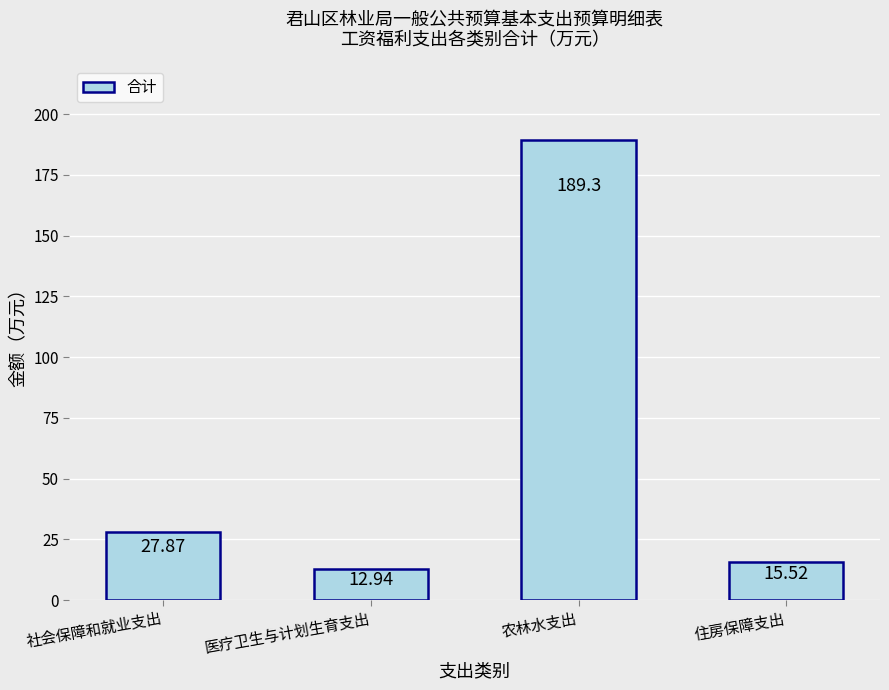

At which label does the data first exceed 27?

社会保障和就业支出